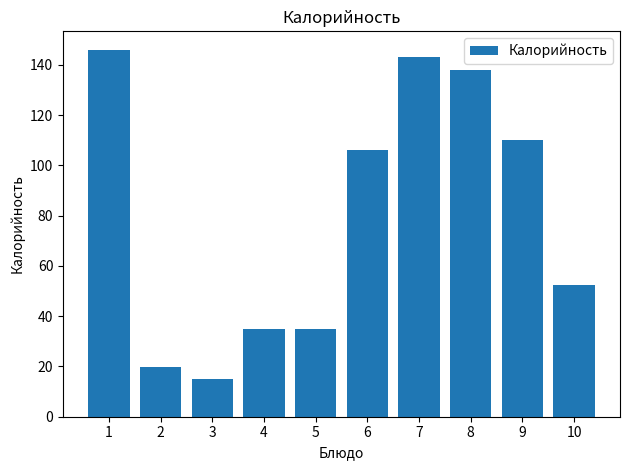

How many bars are there in total?

10